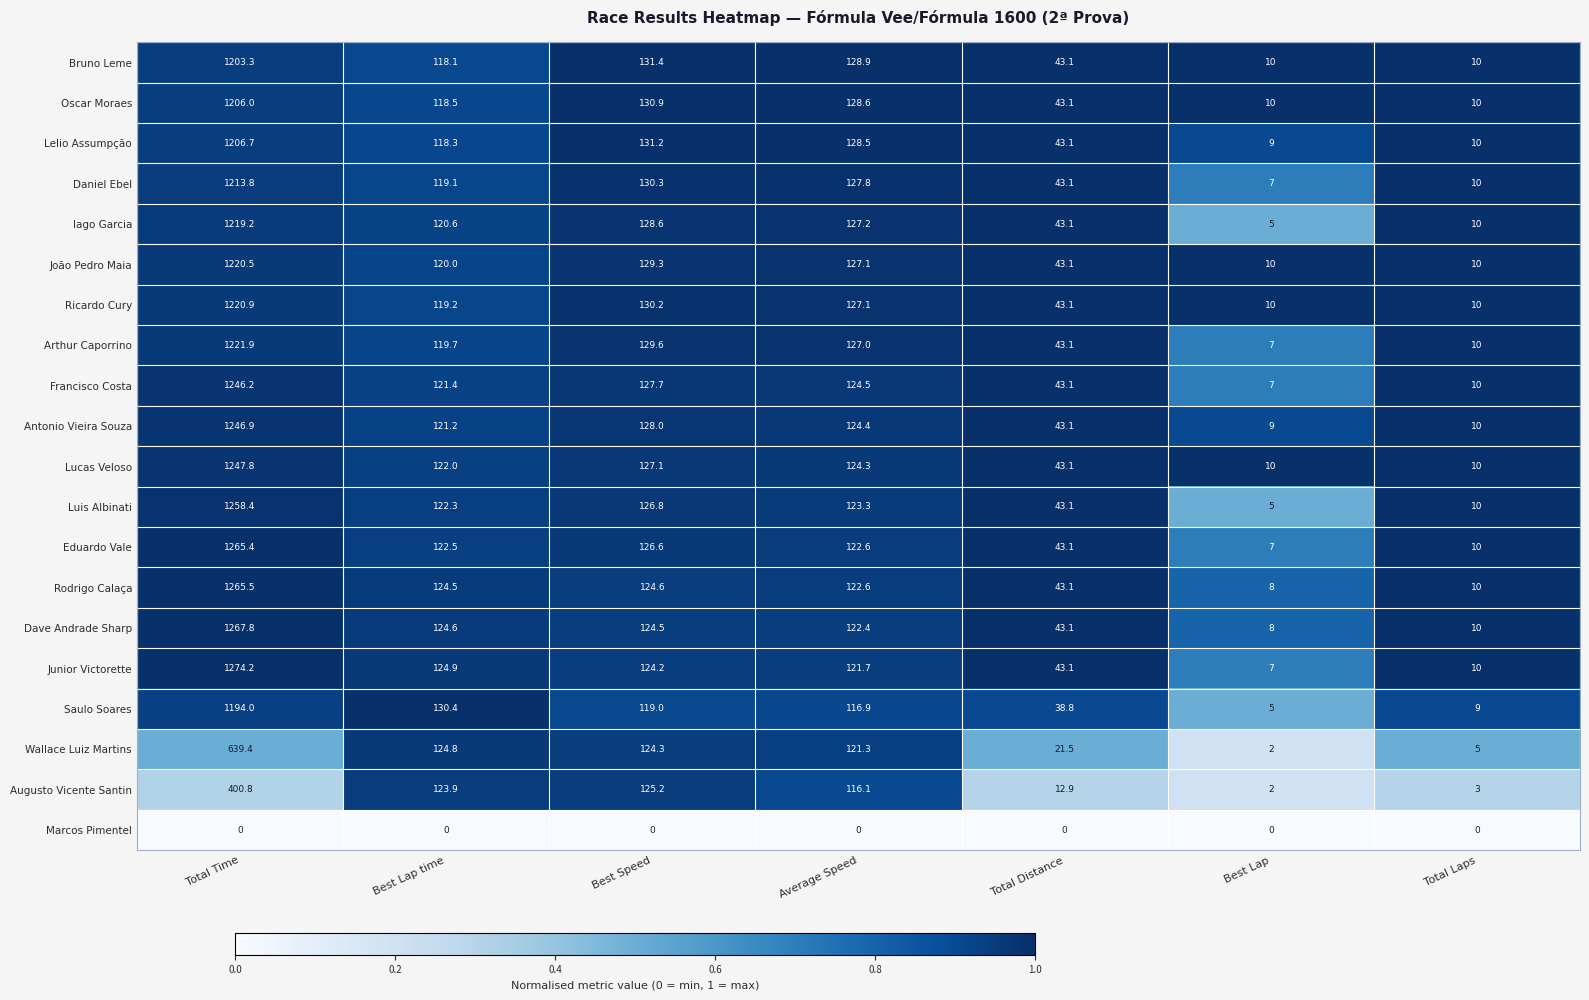

What is the total value across all series at Best Lap?

138.0